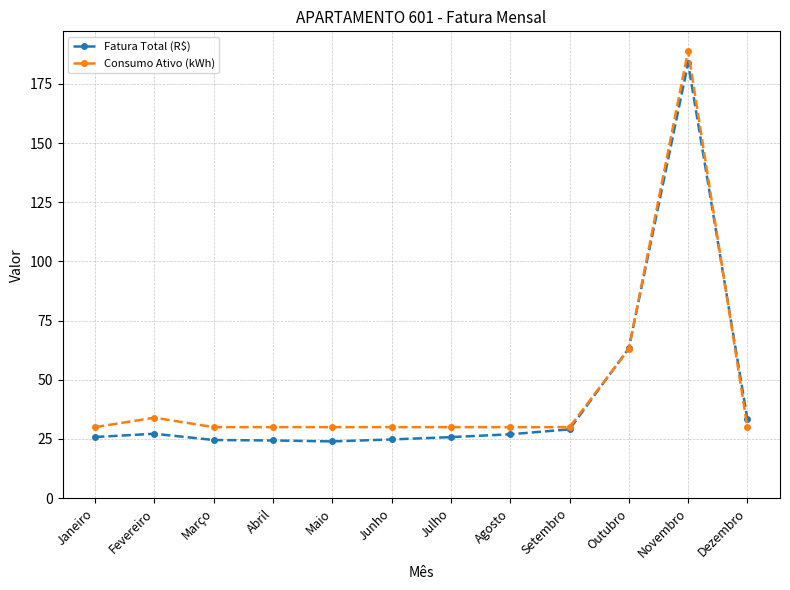

What is the difference between the Consumo Ativo (kWh) values at Agosto and Outubro?

33.0